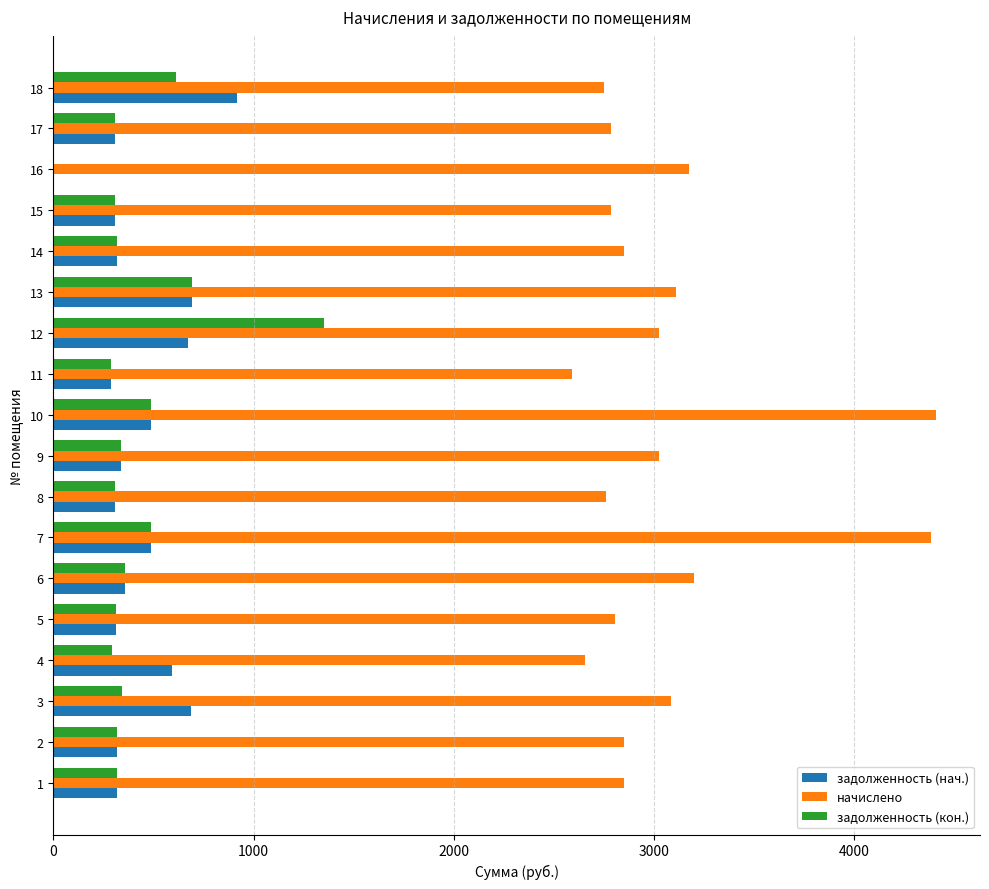

Between 10 and 14, which series saw the biggest shift?

начислено